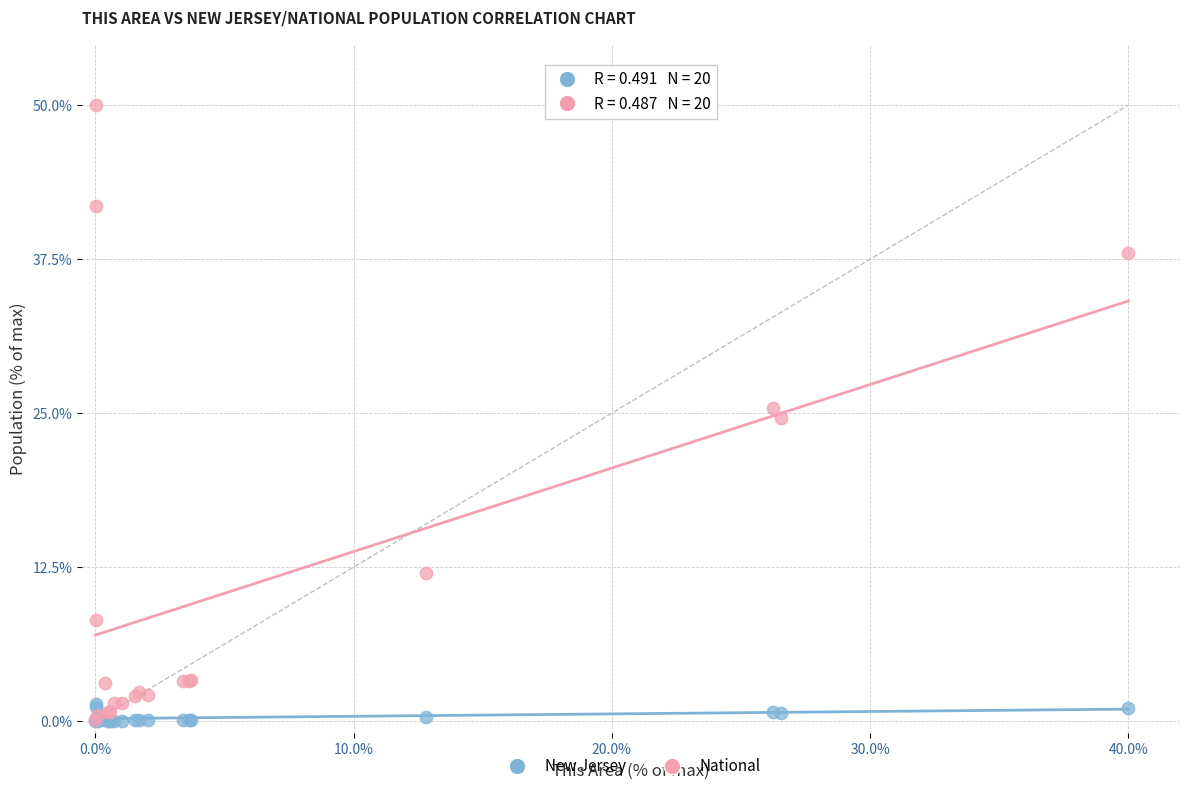

Which series has the largest Y range (max minus min)?

National